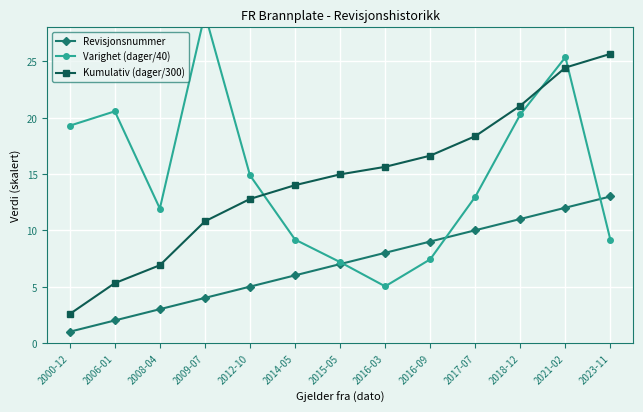

The value of Varighet (dager/40) at 2016-09 is 2.4. True or false?

False